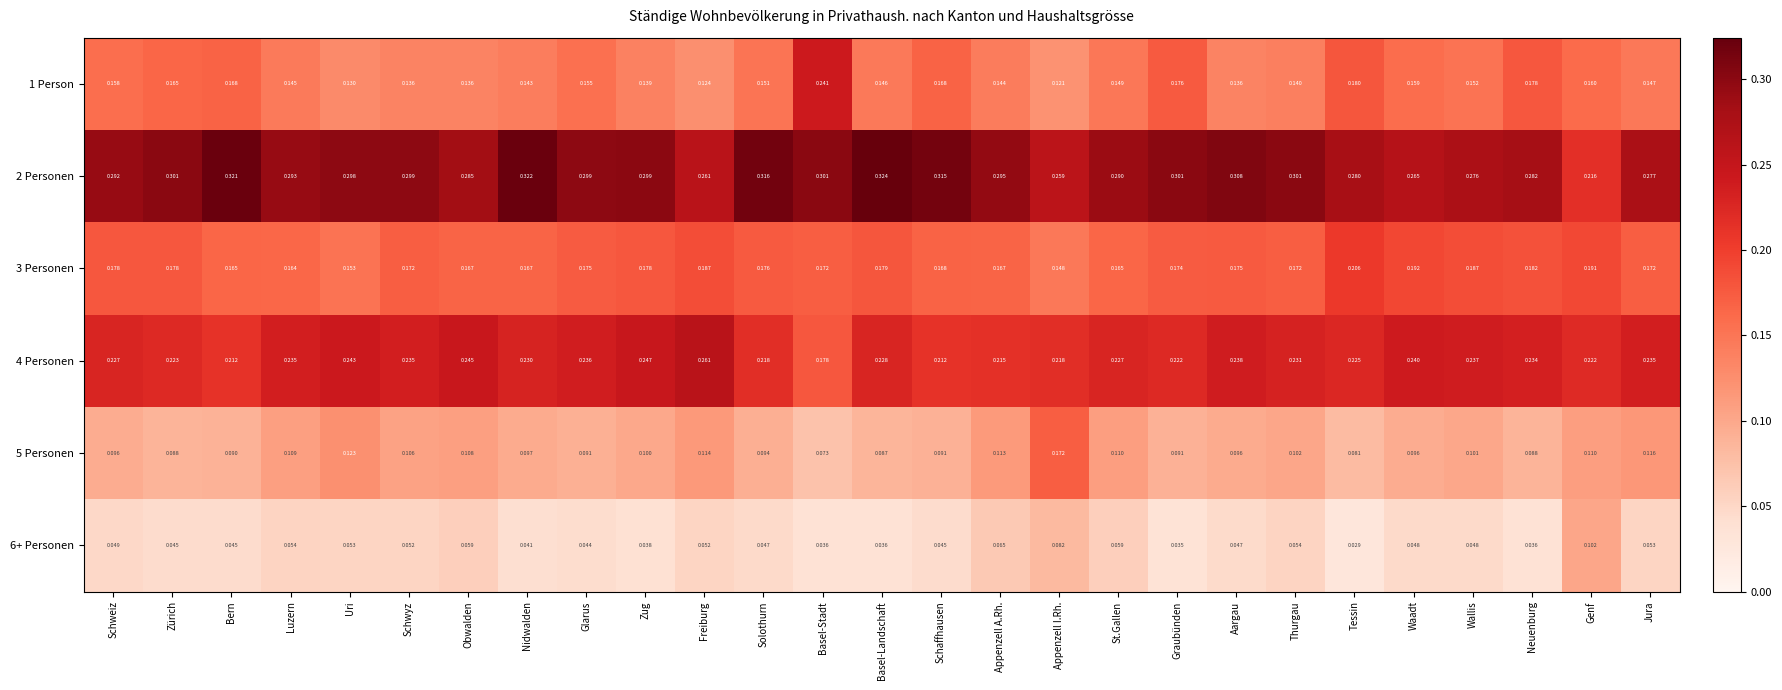

At which label is 4 Personen closest to 0?

Basel-Stadt